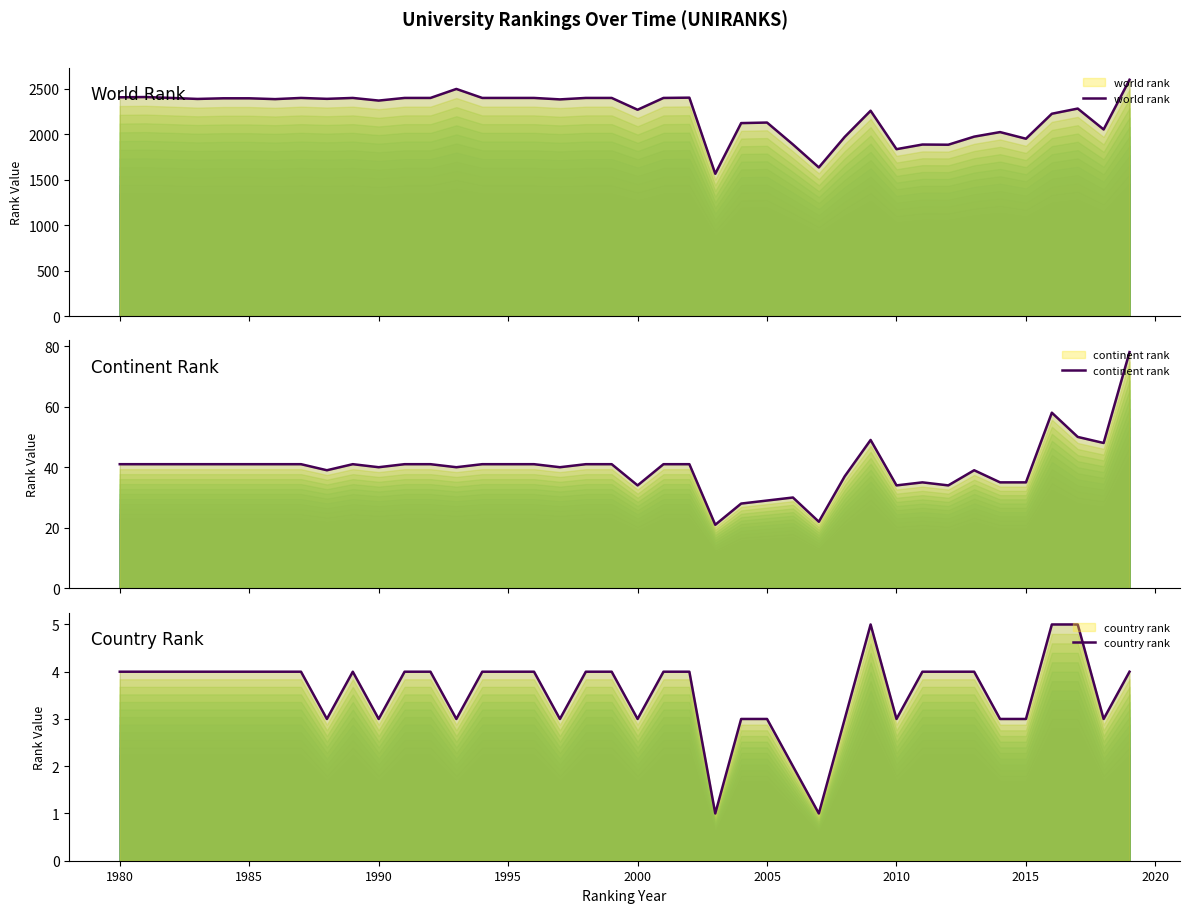

How many lines are shown in the chart?

3